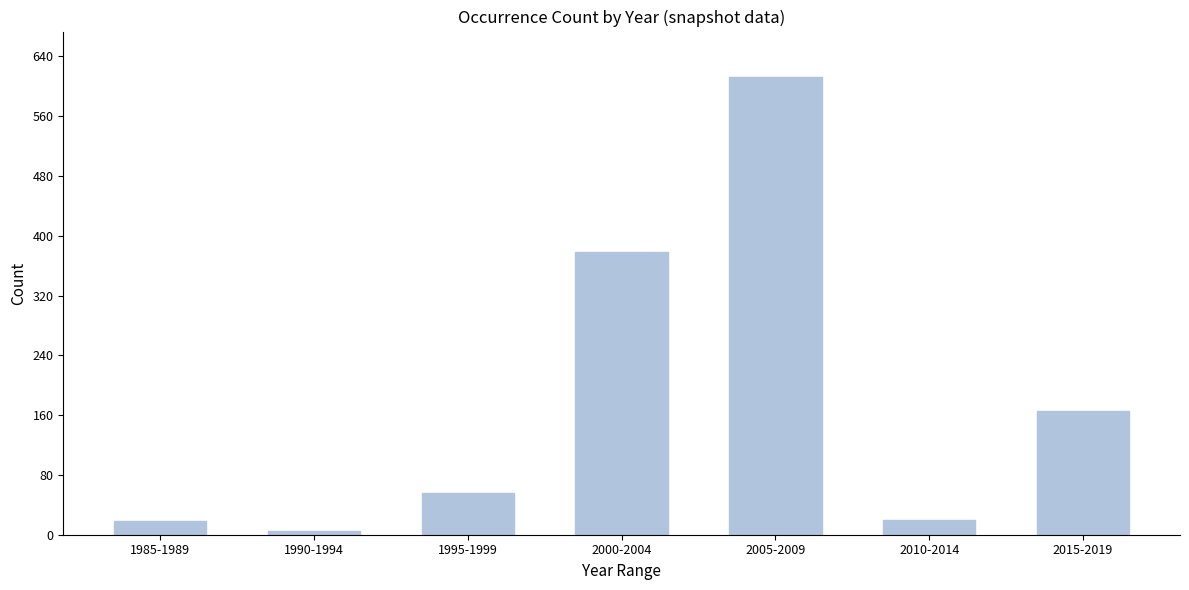

Approximately how many times larger is the value at 2005-2009 compared to 1985-1989?

34.0